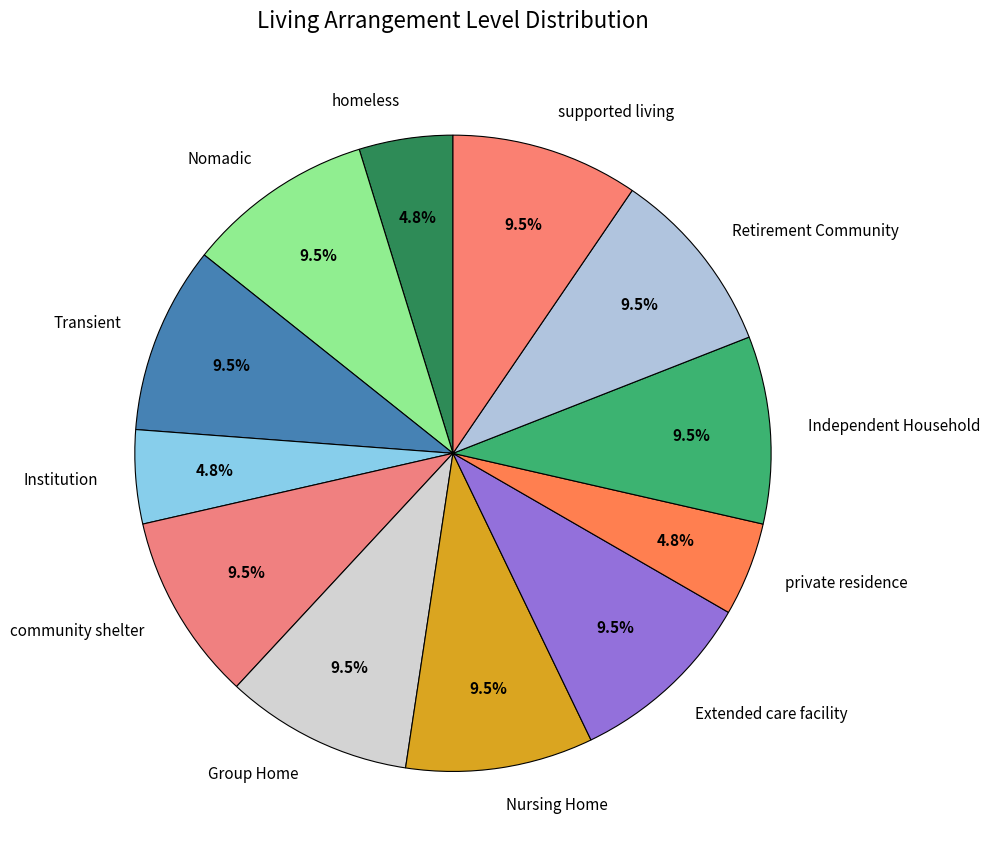

Does any single category account for the majority?

No